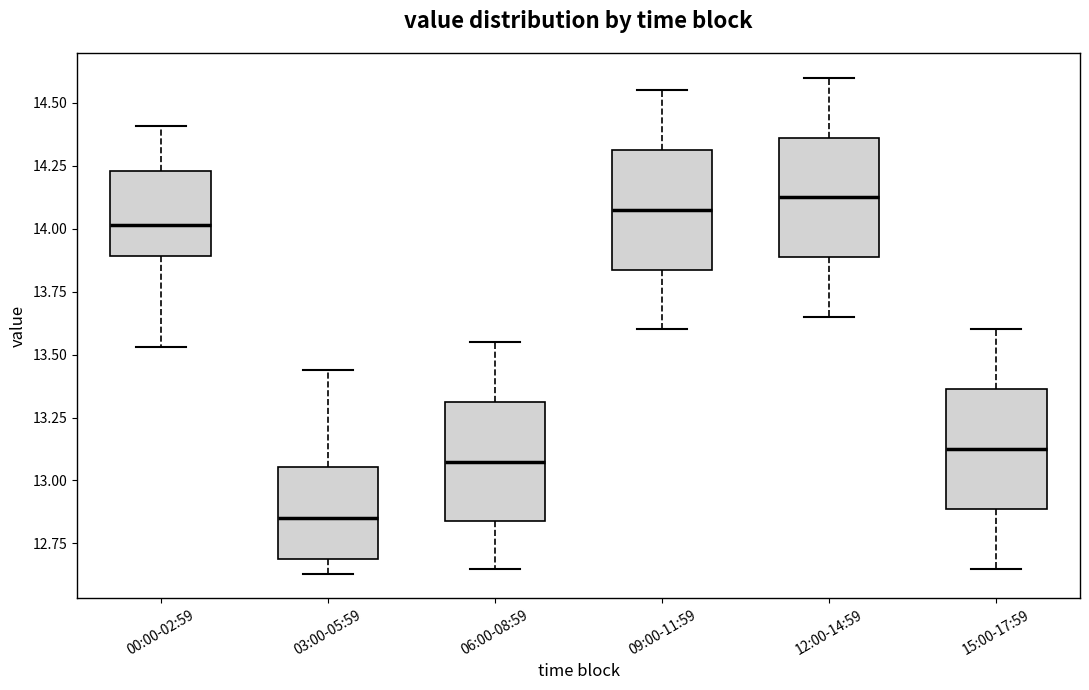

Which box's median line is the highest?

12:00-14:59